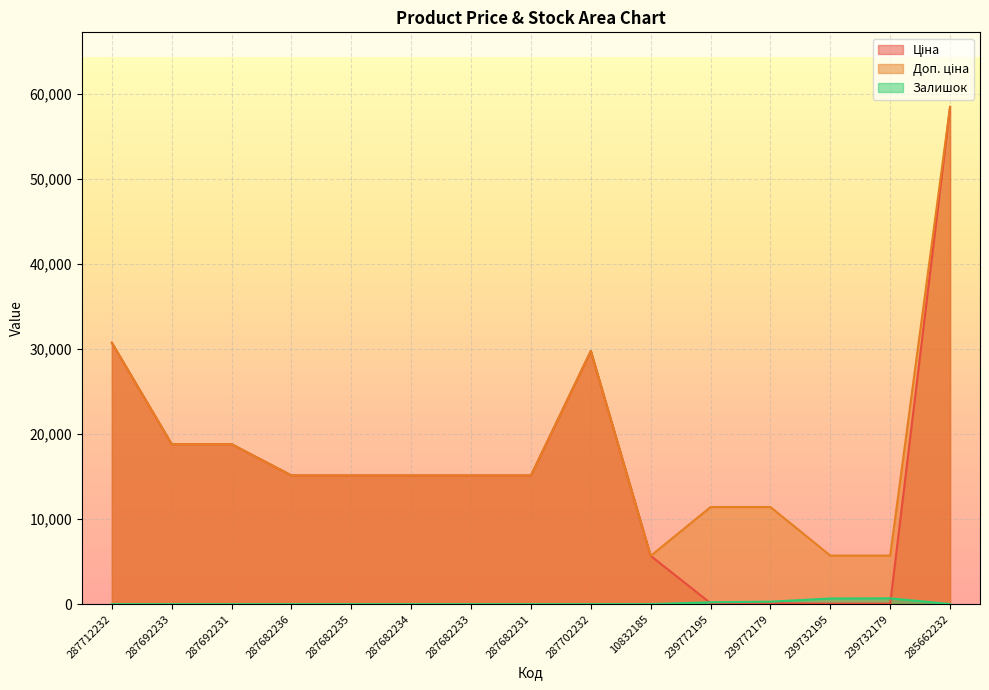

At which label does Доп. ціна first exceed 15120?

287712232